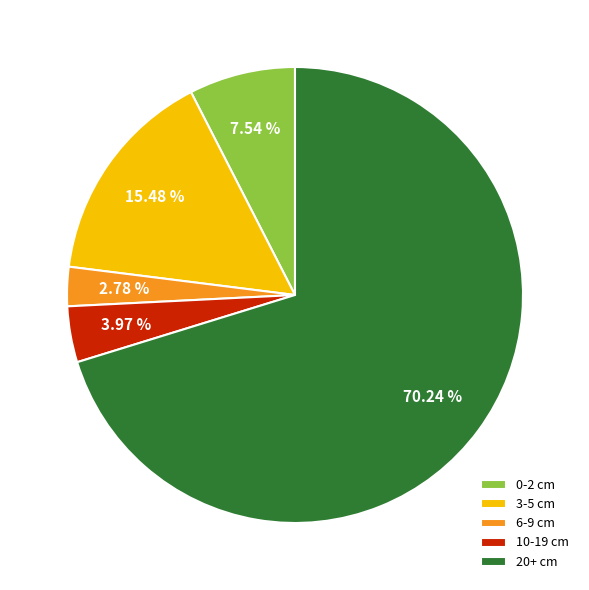

Which has a higher value, 0-2 cm or 3-5 cm?

3-5 cm